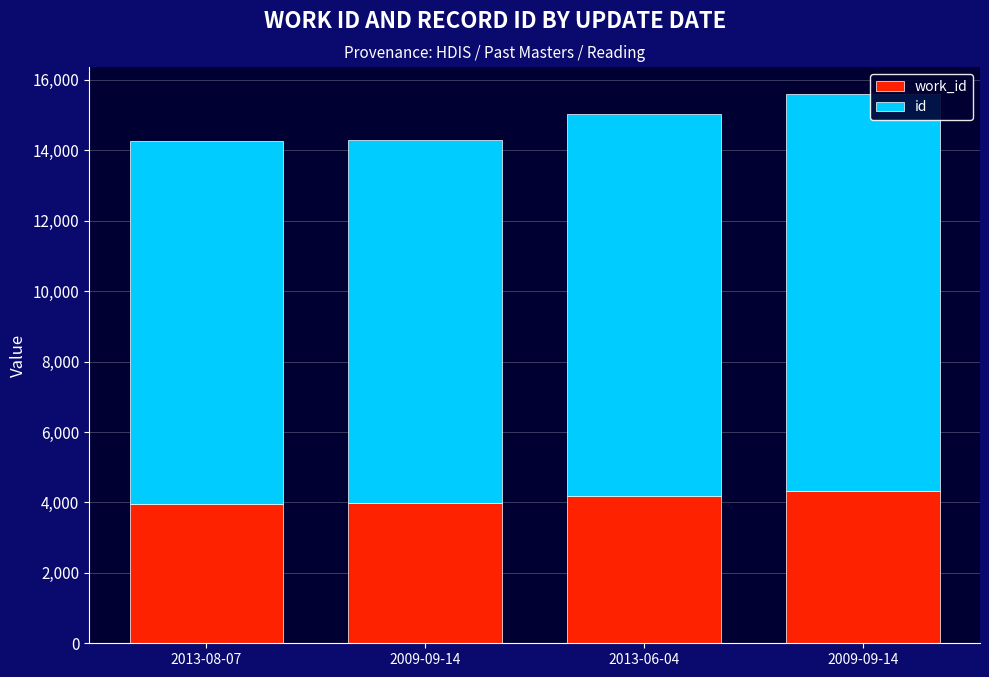

What is the difference between the maximum and minimum values in the id series?

960